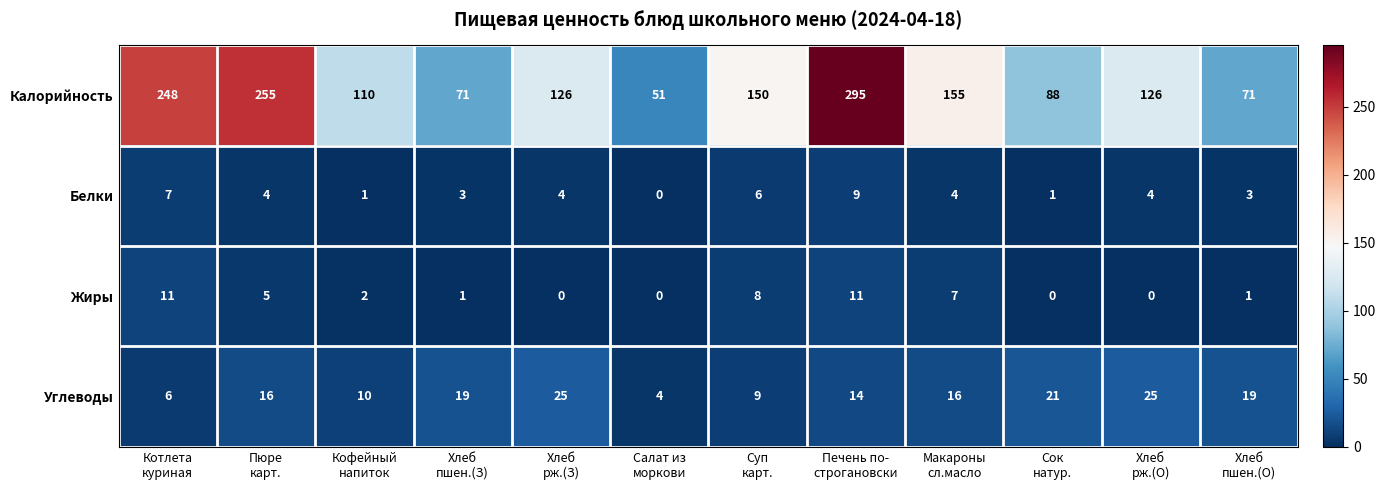

Rank the series at Хлеб
пшен.(О) from highest to lowest value.

Калорийность, Углеводы, Белки, Жиры